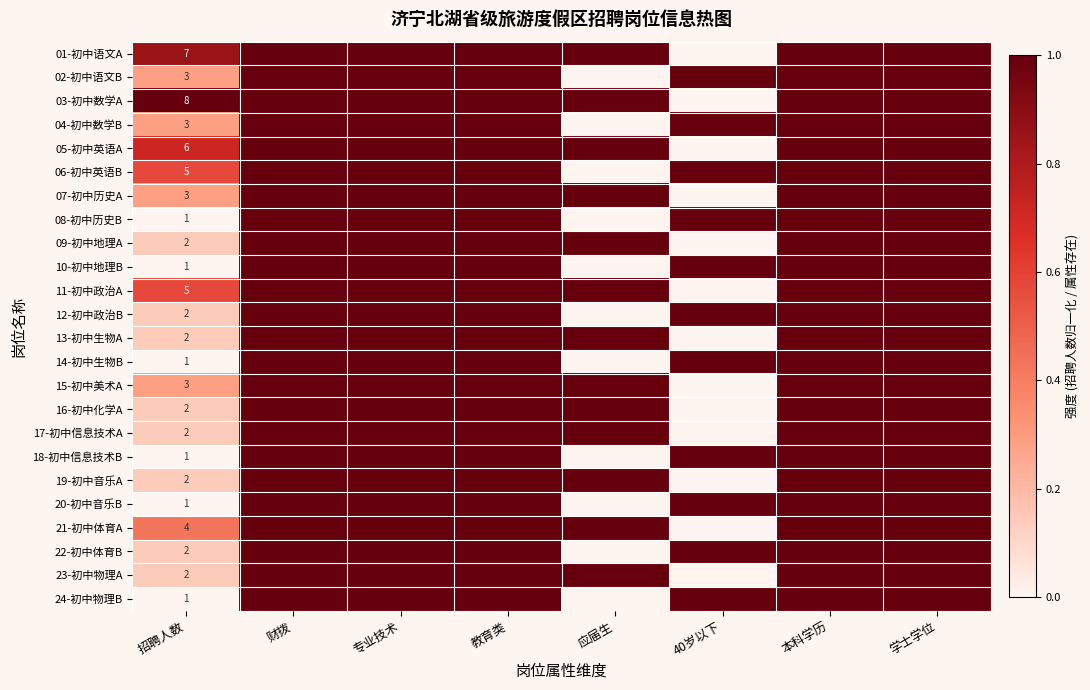

Is it true that 12-初中政治B equals 3 at 招聘人数?

False